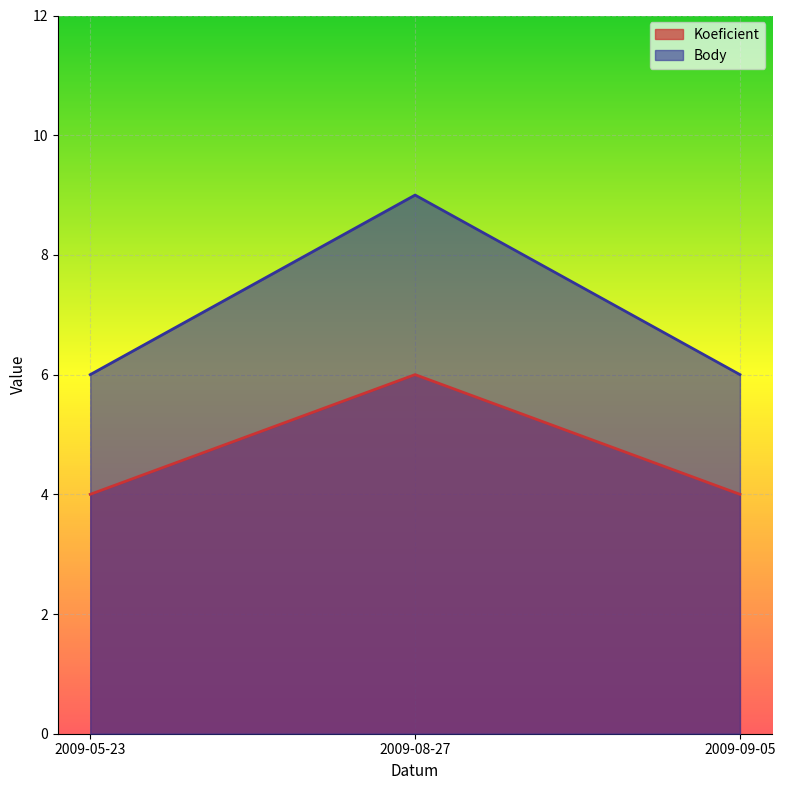

List the series in order of their overall mean, highest first.

Body, Koeficient